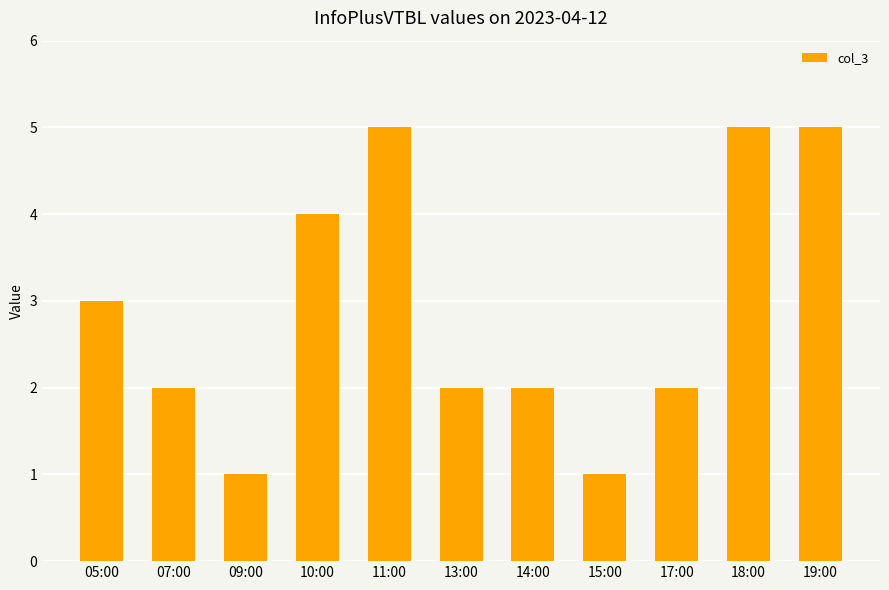

How many bars are there in total?

11